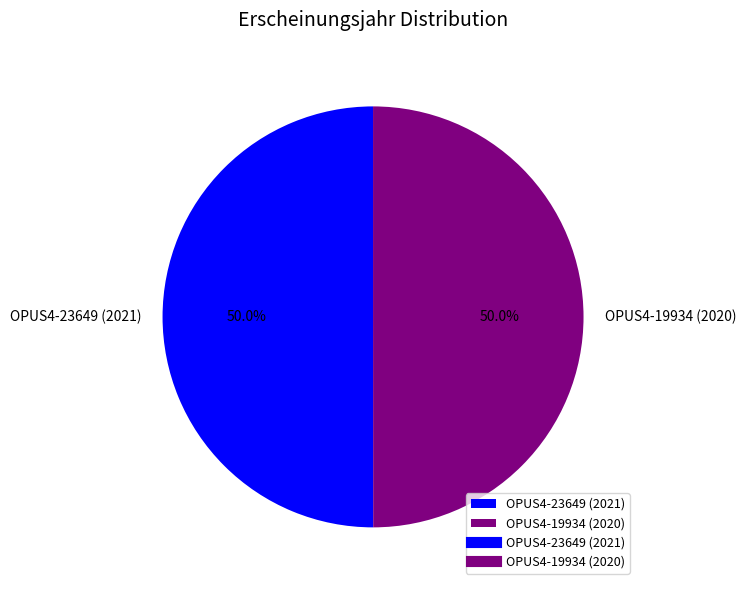

Is it true that OPUS4-19934 (2020) is 50% of the pie?

True